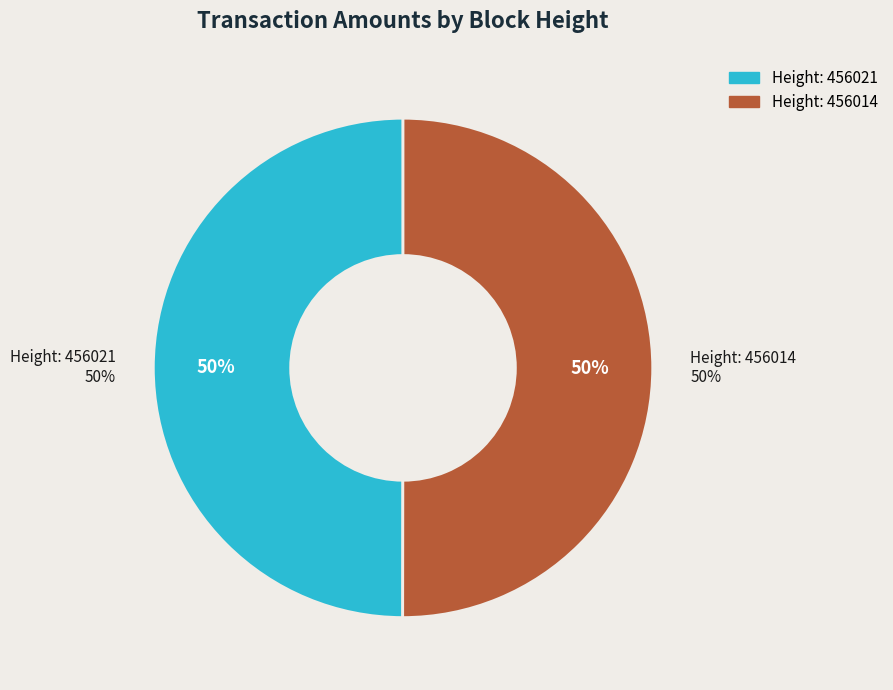

Rank the categories by value from highest to lowest.

456014, 456021